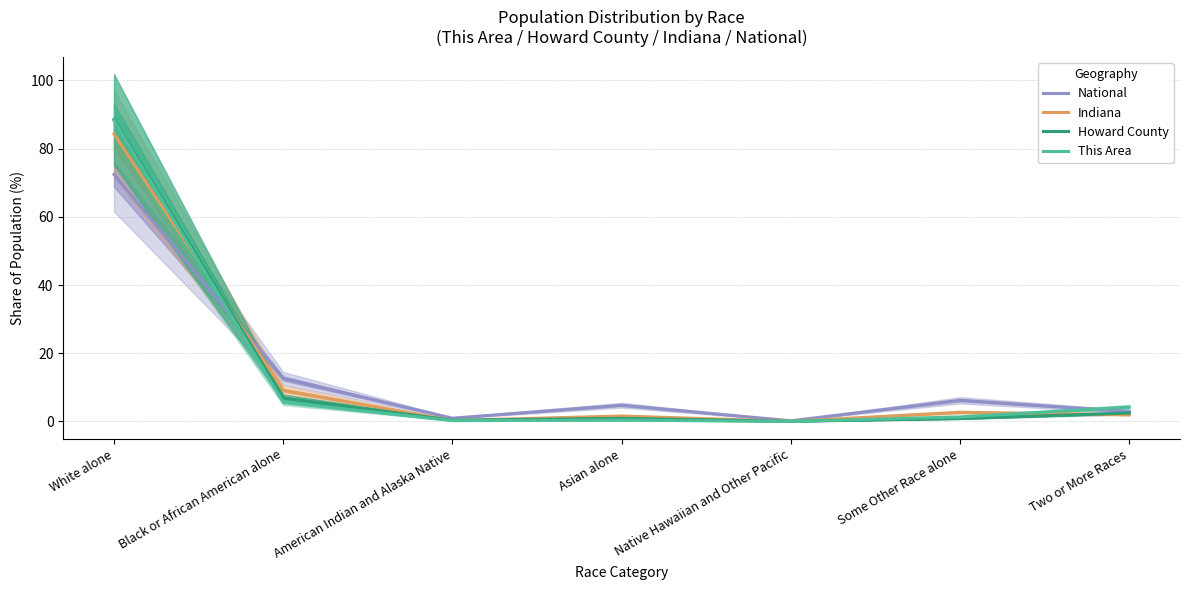

At how many categories does at least one series exceed 30?

1